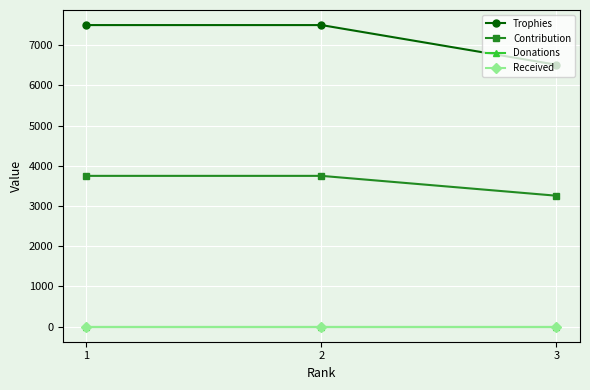

What is the average value of the Contribution series?

3585